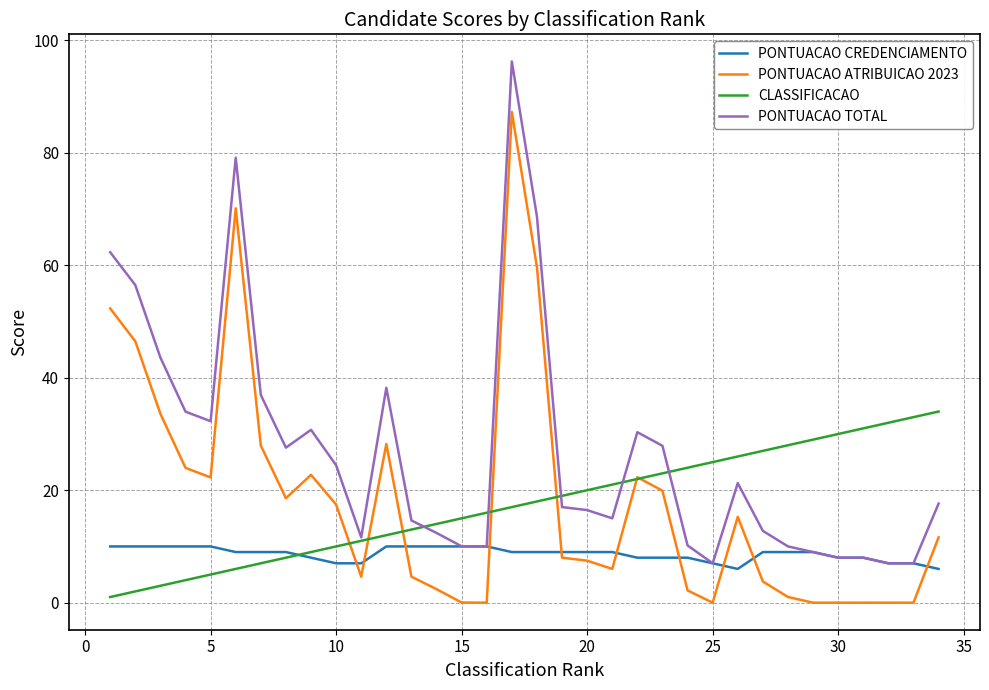

True or false: PONTUACAO ATRIBUICAO 2023 and CLASSIFICACAO cross at least once.

True